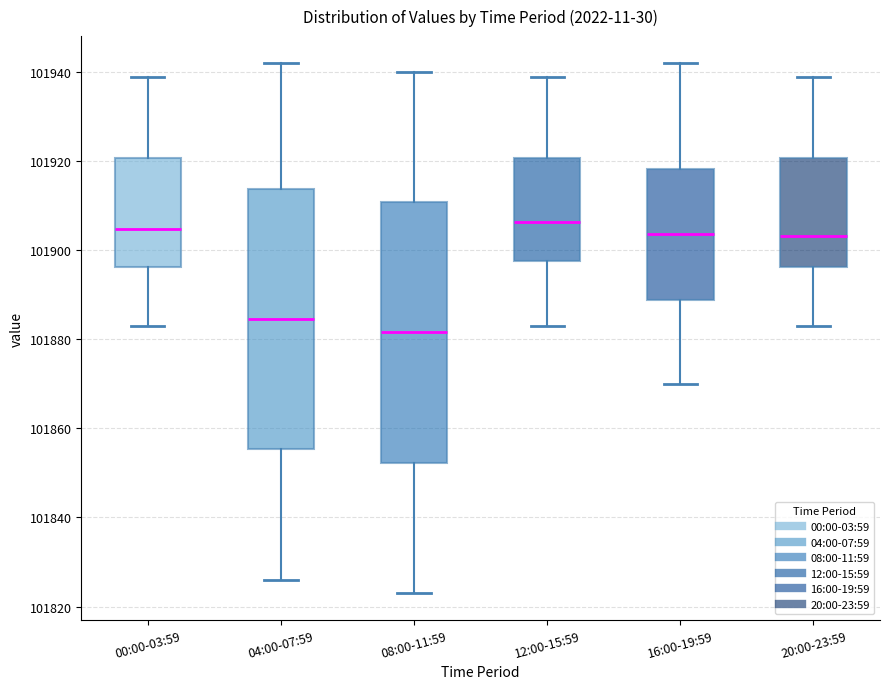

Which box has the lowest median line?

08:00-11:59